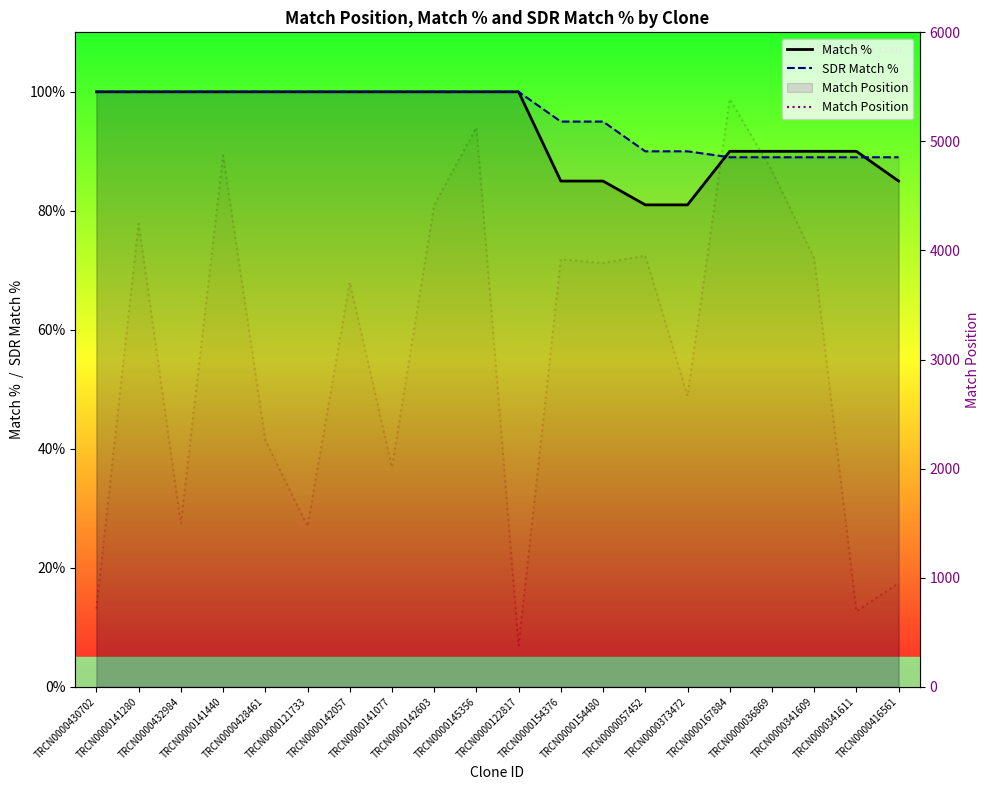

Is this an area chart (filled region under the line)?

No